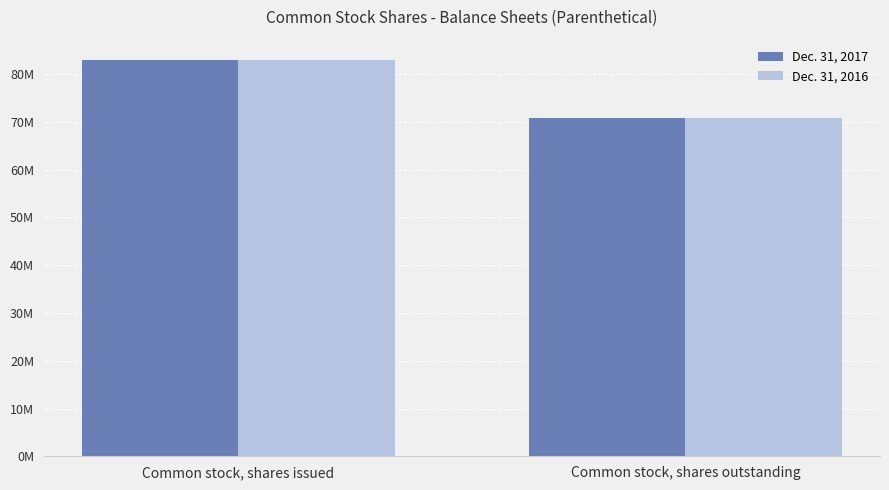

At which category does the chart reach its peak across all series?

Common stock, shares issued